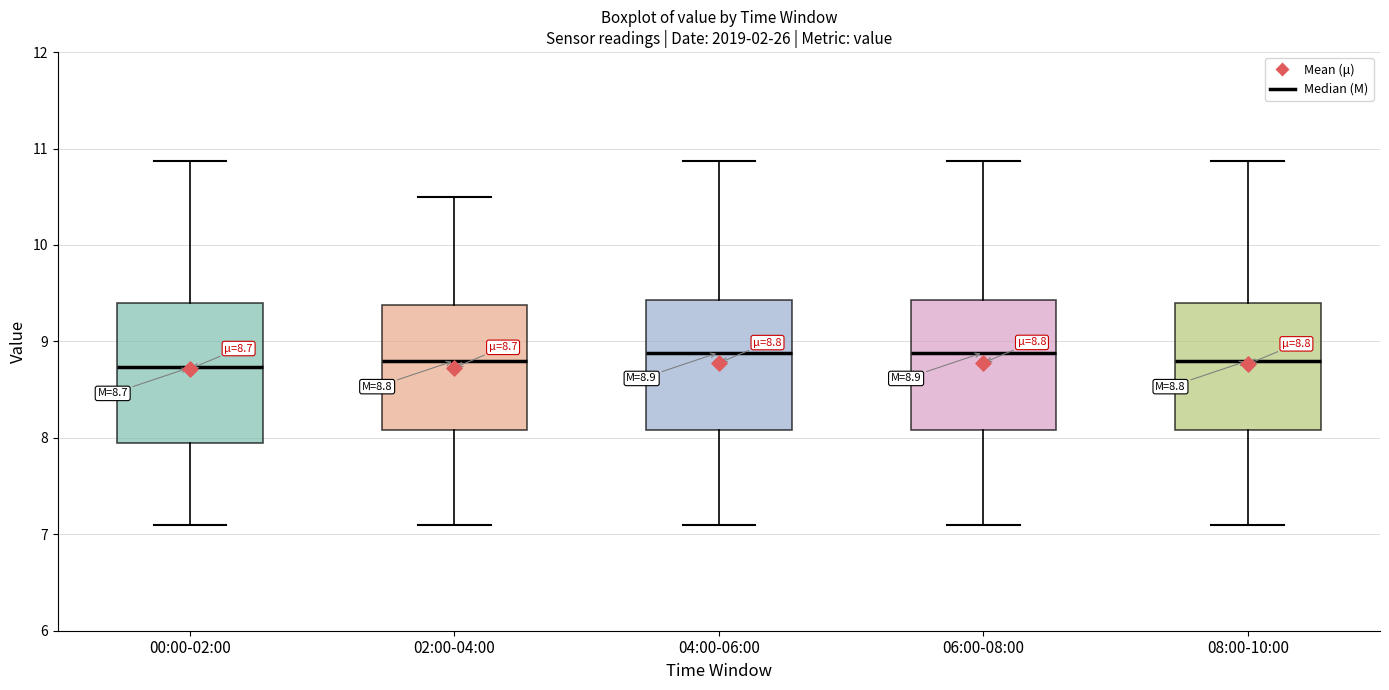

Which box is the tallest, from its lower edge to its upper edge?

00:00-02:00